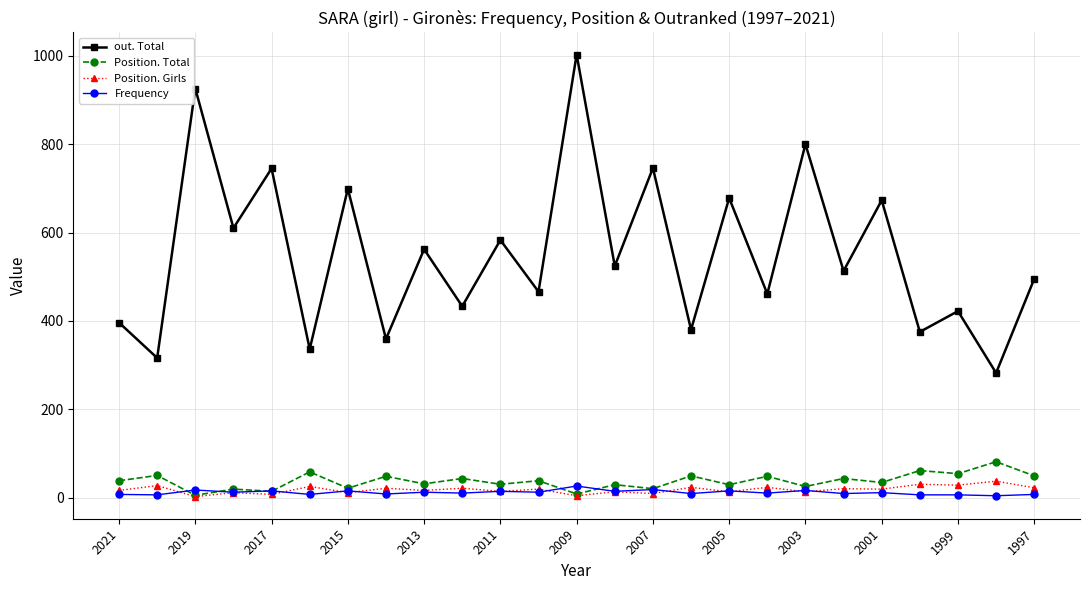

At how many categories does at least one series exceed 228?

25